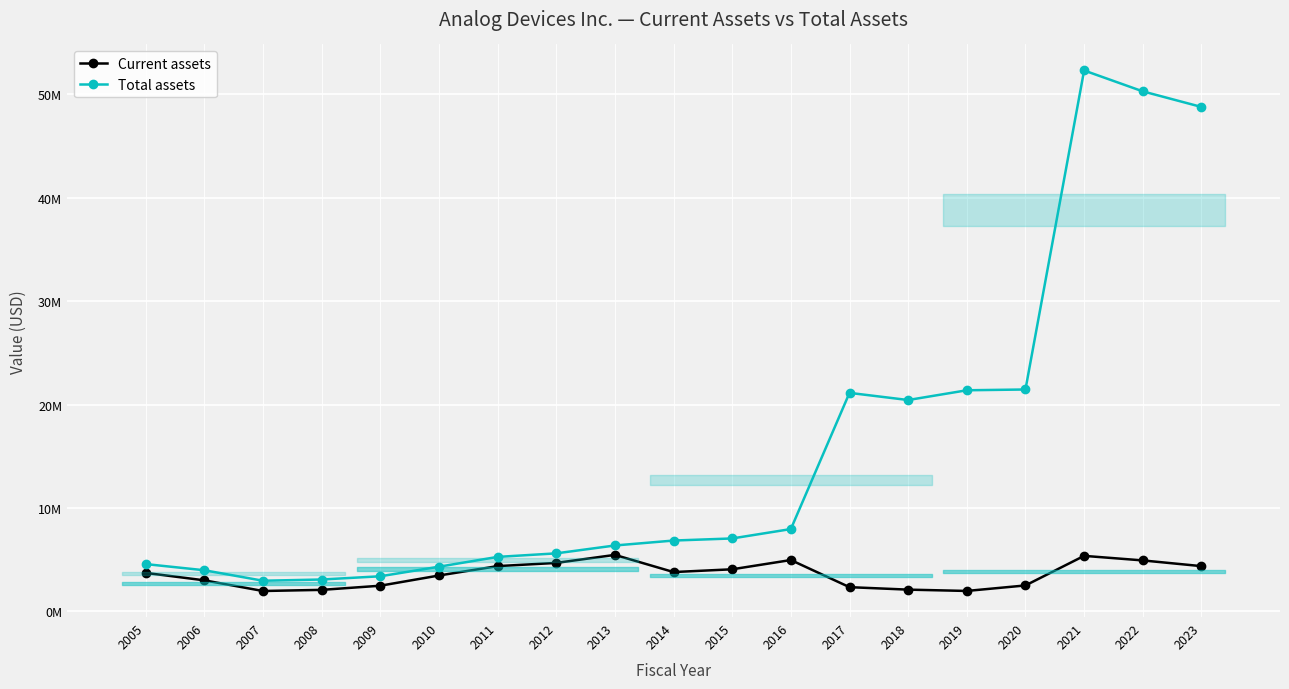

At how many categories does at least one series exceed 42911460?

3